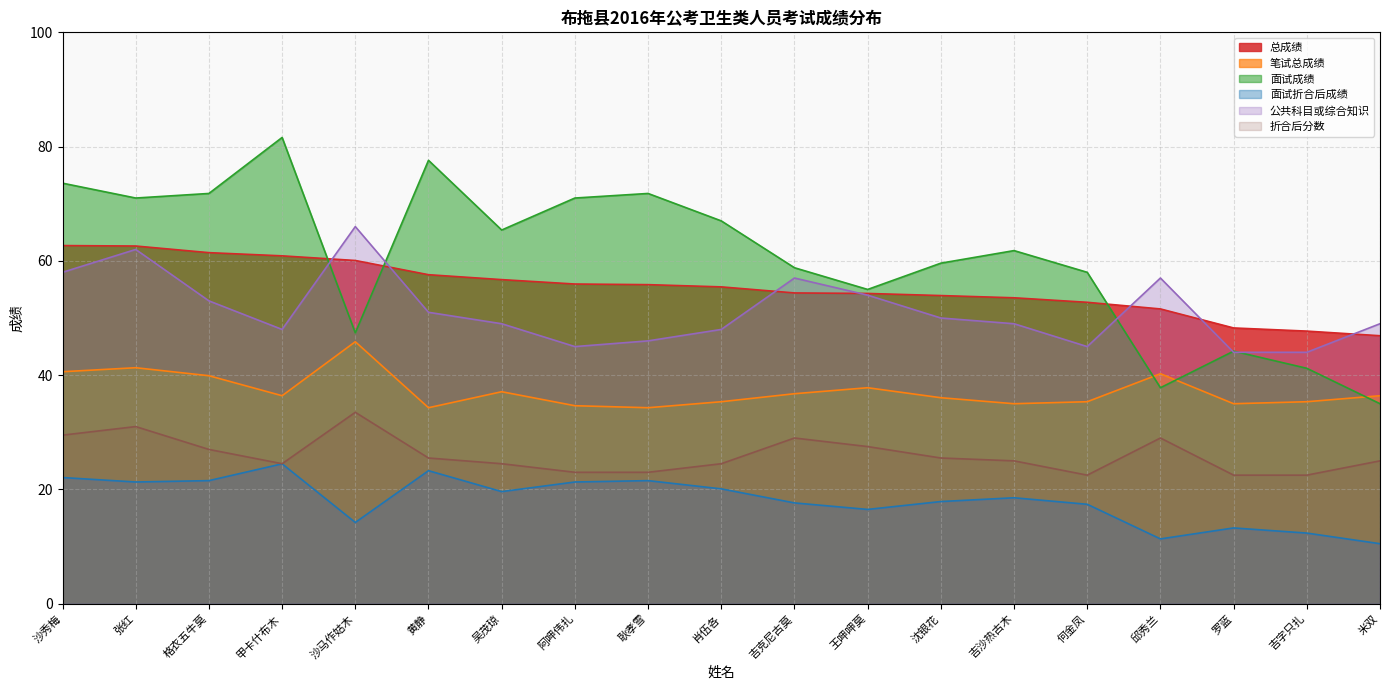

What are all the series names shown in the legend?

总成绩, 笔试总成绩, 面试成绩, 面试折合后成绩, 公共科目或综合知识, 折合后分数